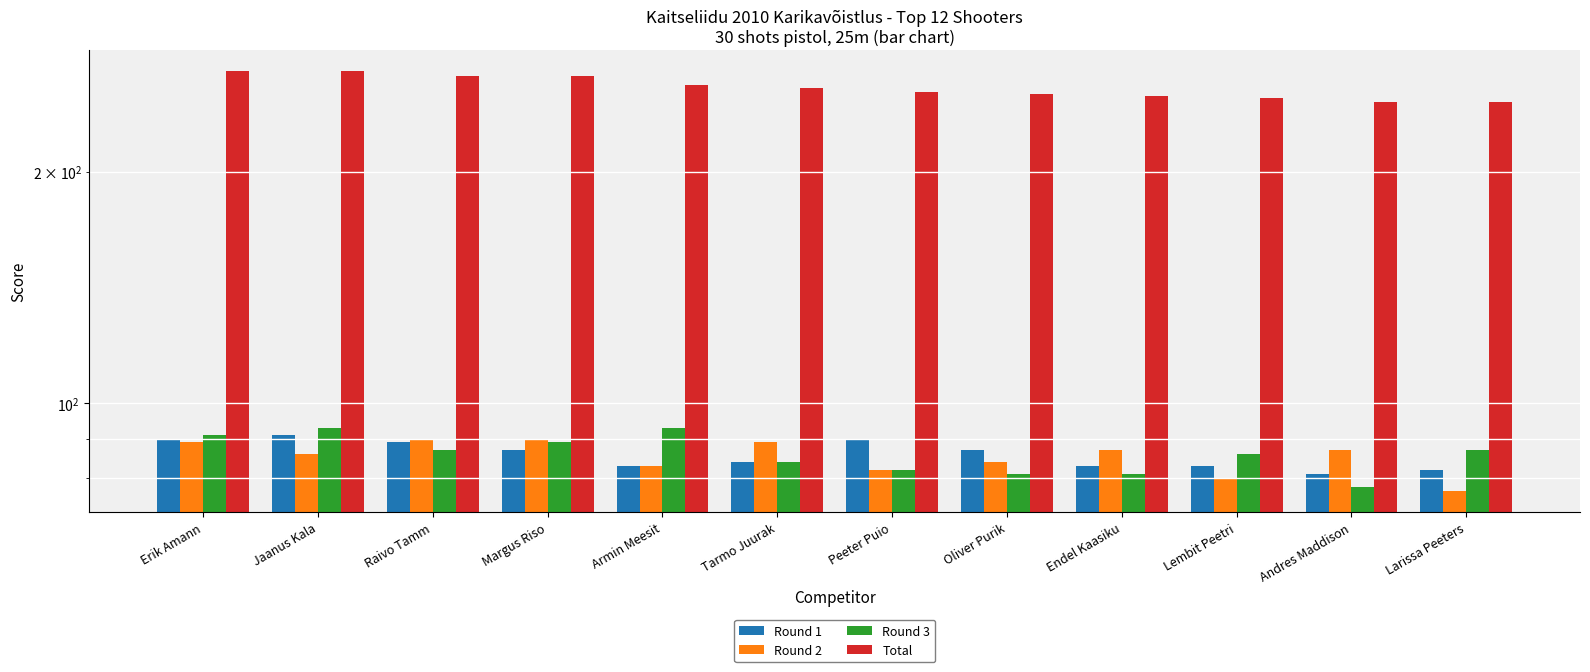

True or false: Total has a value of 257 at Tarmo Juurak.

True